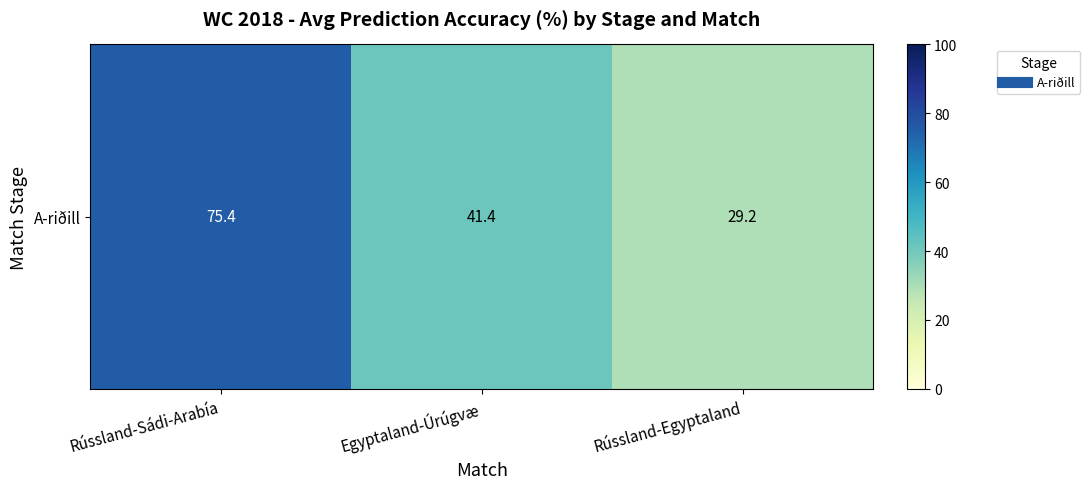

Reading right to left, extract all data points from this chart.

29.2	41.4	75.4